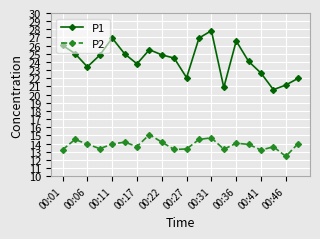

How many distinct data groups are displayed?

2